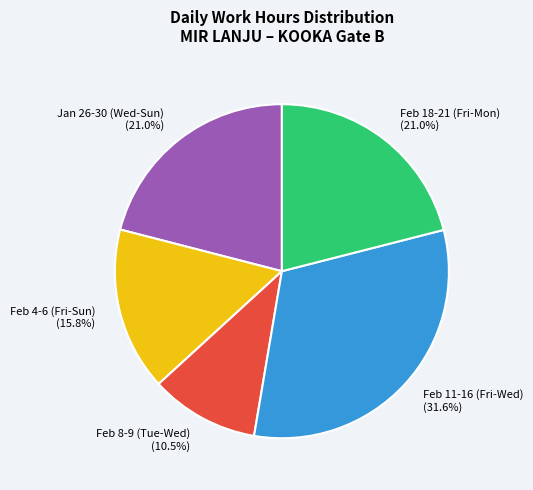

What is the largest slice in the pie chart?

Feb 11-16 (Fri-Wed) (31.6%)